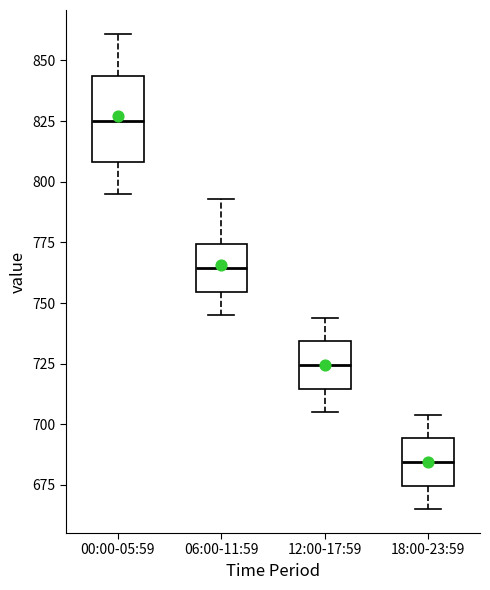

Reading left to right, transcribe this box plot: for each box, give where its median line is, the range the box spans, and where its two whiskers end, as read against the y-axis. The values are not printed on the chart, so give them approximately, as read against the axis.

00:00-05:59: median 825, box 810 to 845, whiskers 795 to 860
06:00-11:59: median 765, box 755 to 775, whiskers 745 to 795
12:00-17:59: median 725, box 715 to 735, whiskers 705 to 745
18:00-23:59: median 685, box 675 to 695, whiskers 665 to 705